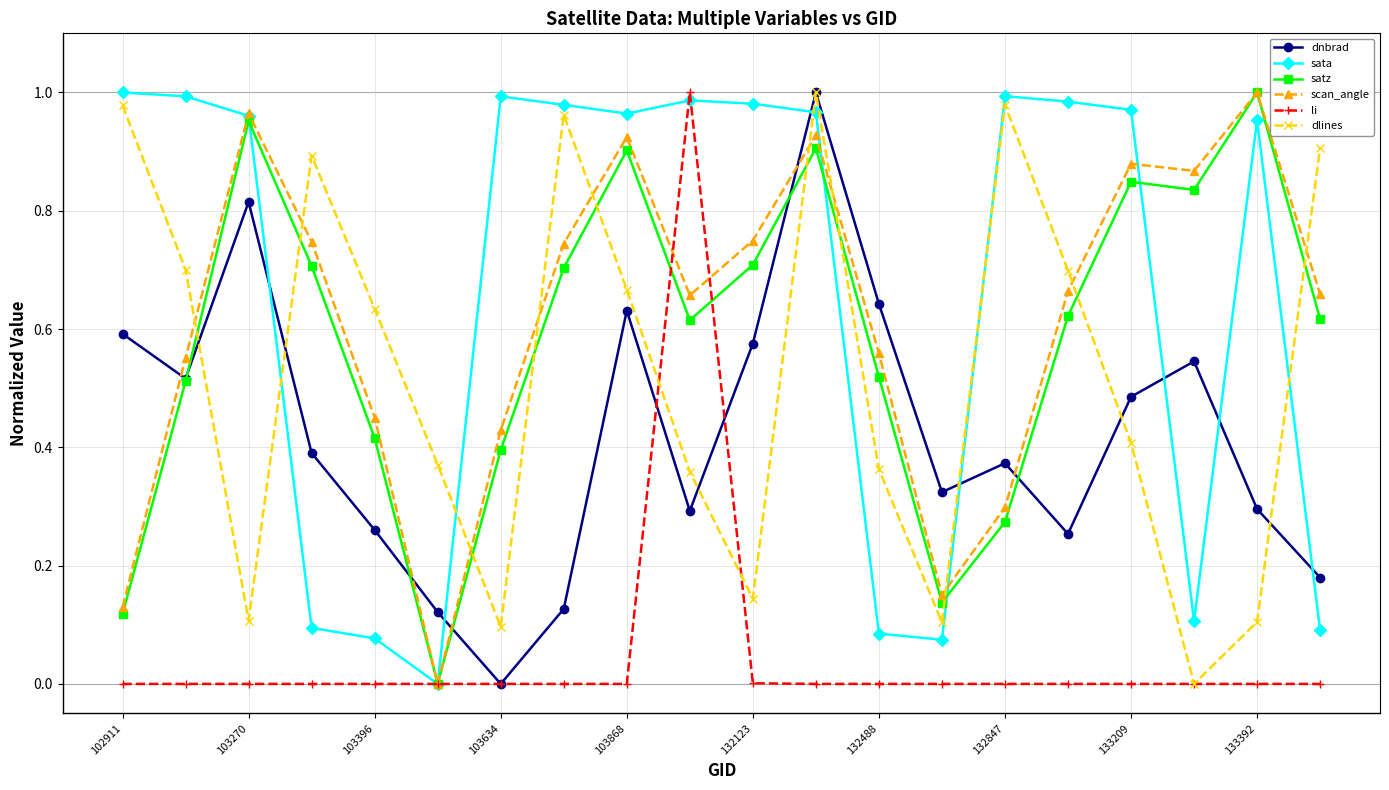

In dnbrad, how many points are higher than both neighbors (excluding endpoints)?

5